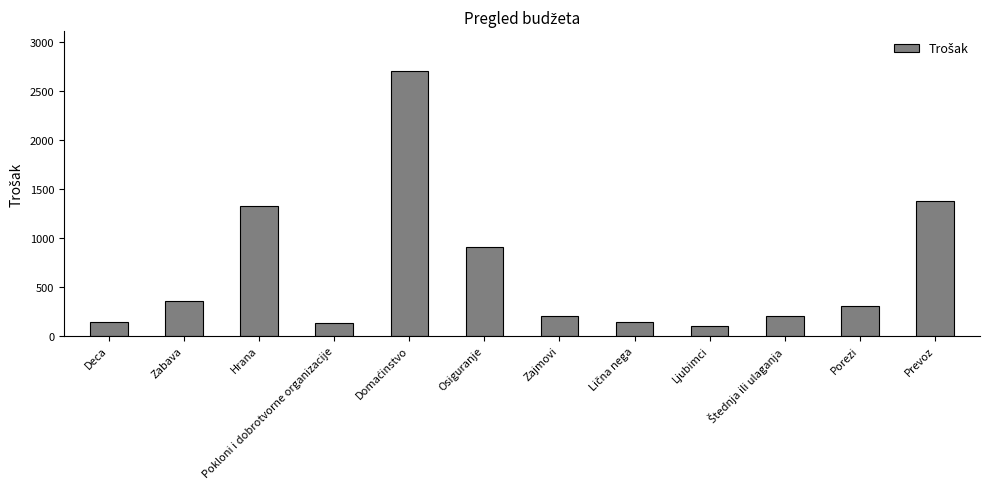

How many bars are there in total?

12